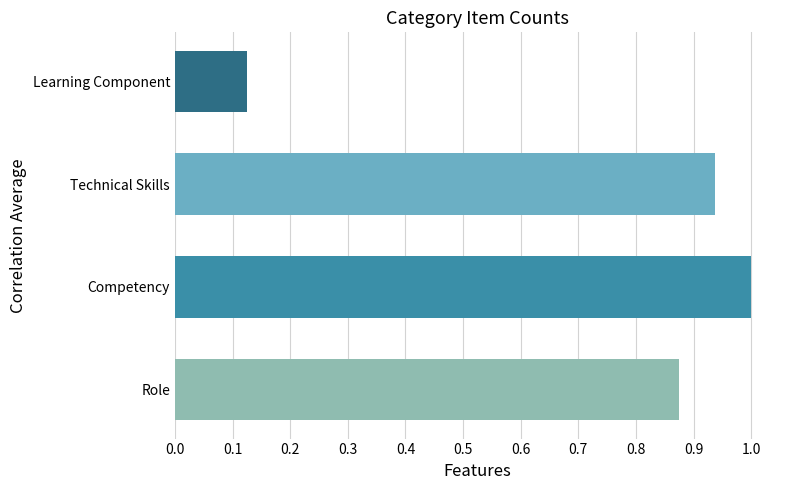

What is the average value?

0.7